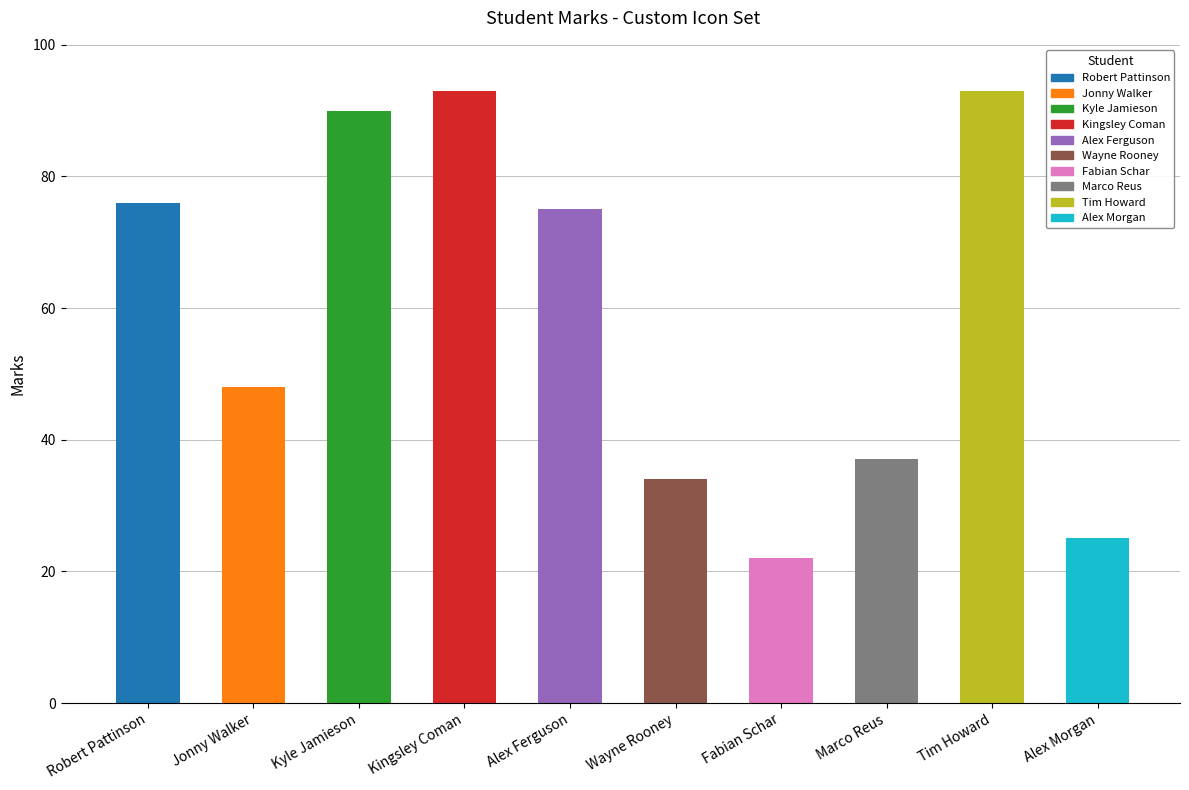

Are the bars grouped side by side (vs. stacked)?

No